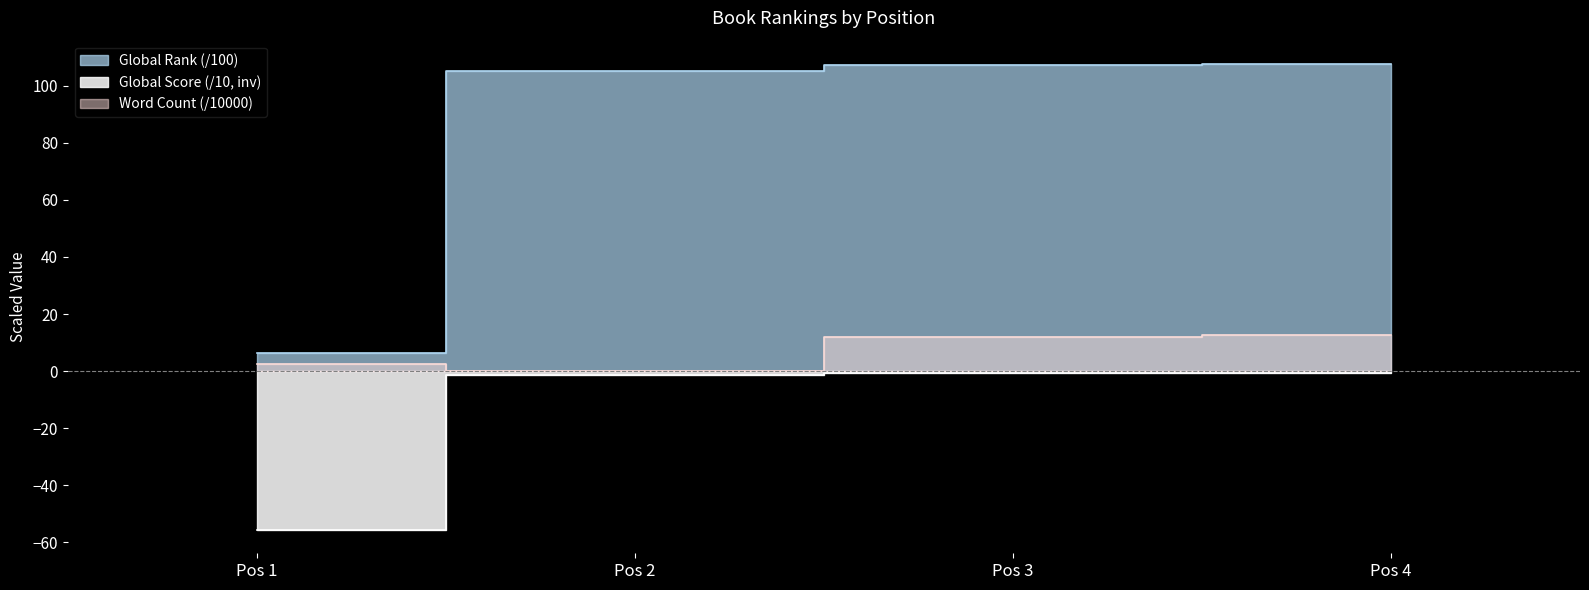

What is the smallest value displayed?

-55.7